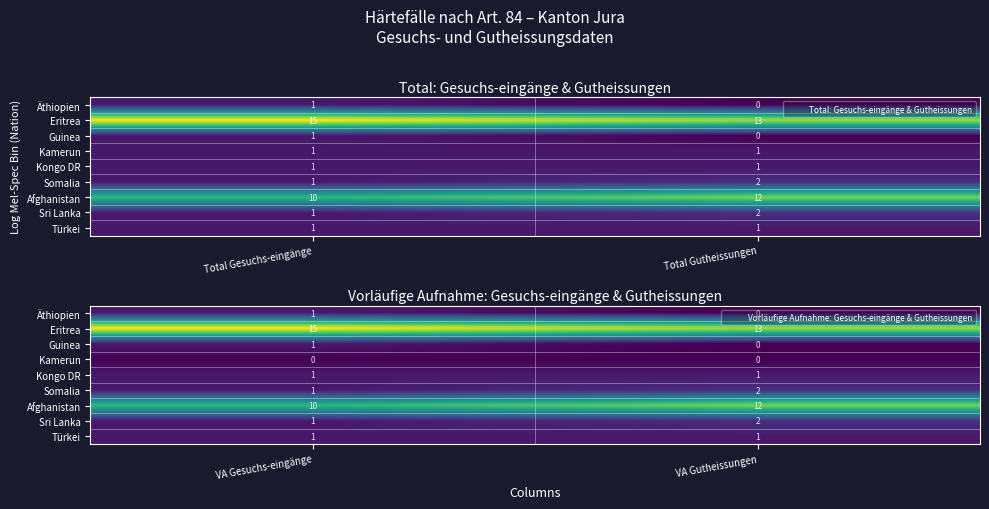

The Eritrea series shows 13 at VA Gutheissungen. True or false?

True